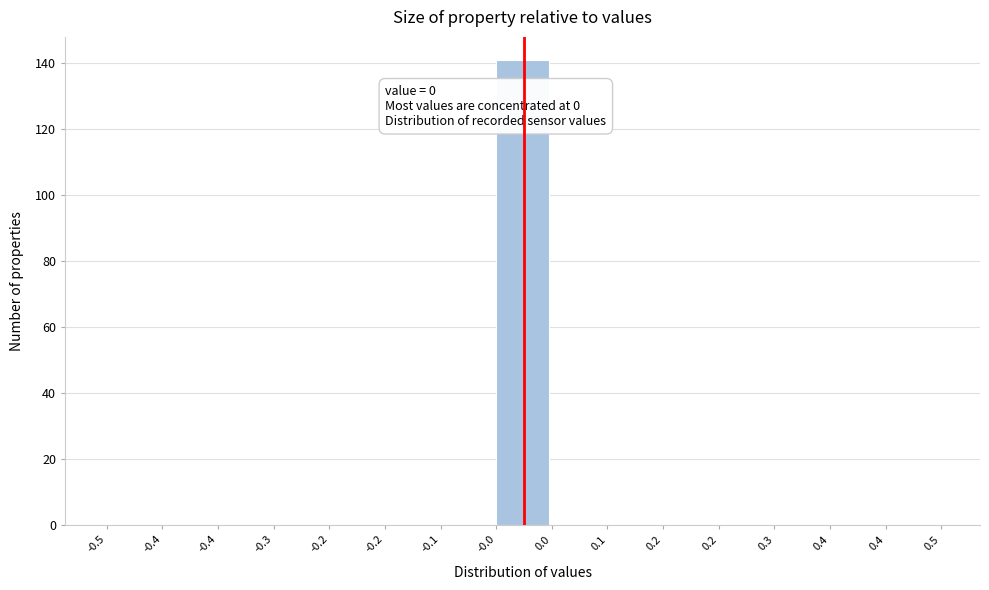

How many categories are shown in the chart?

15